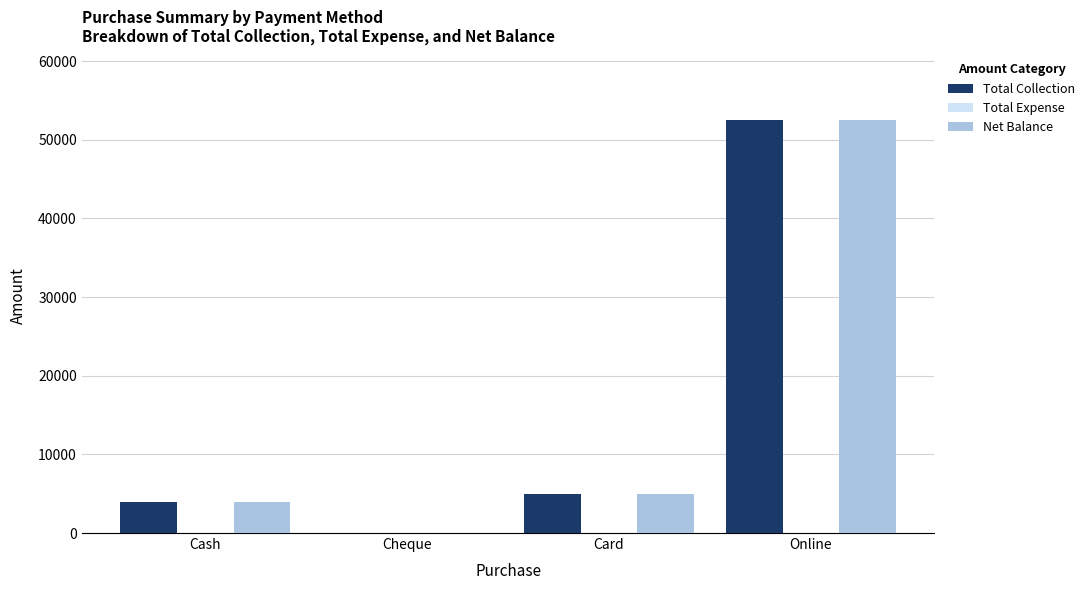

How many values in Total Collection are above zero?

3